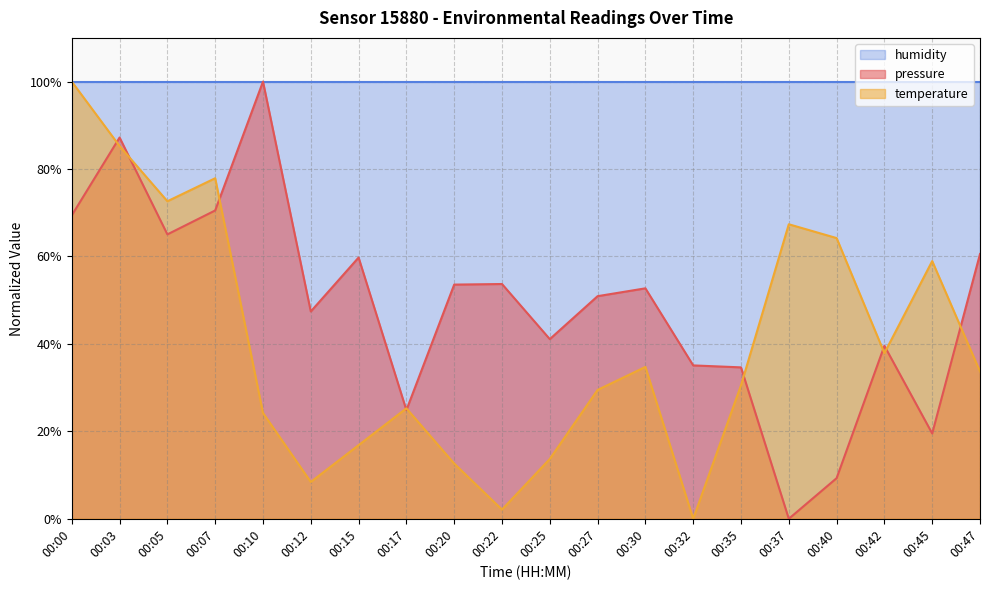

How many values in pressure are above zero?

19